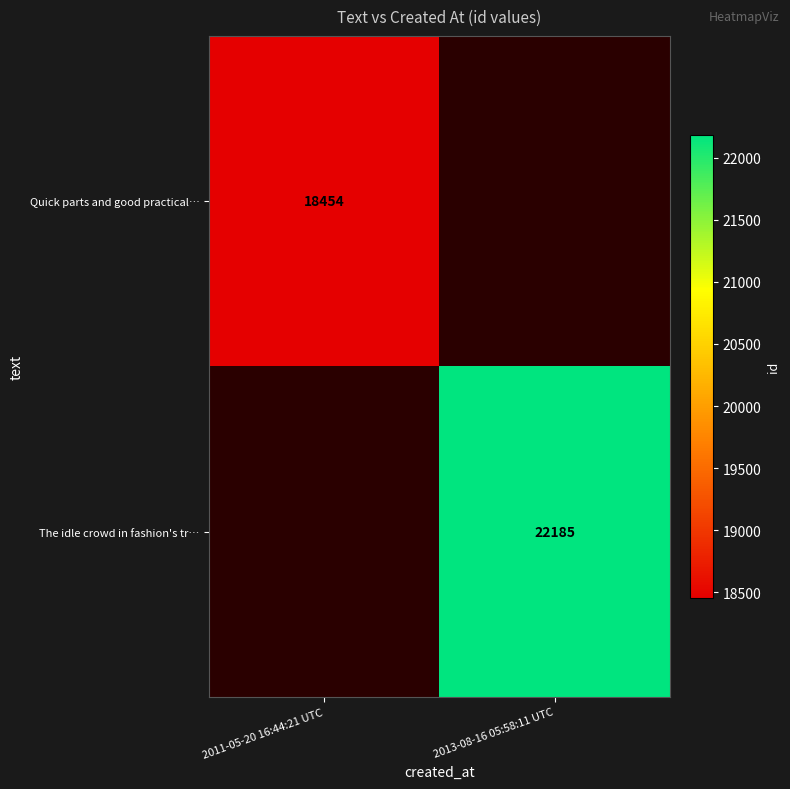

What is the smallest value displayed?

18454.0